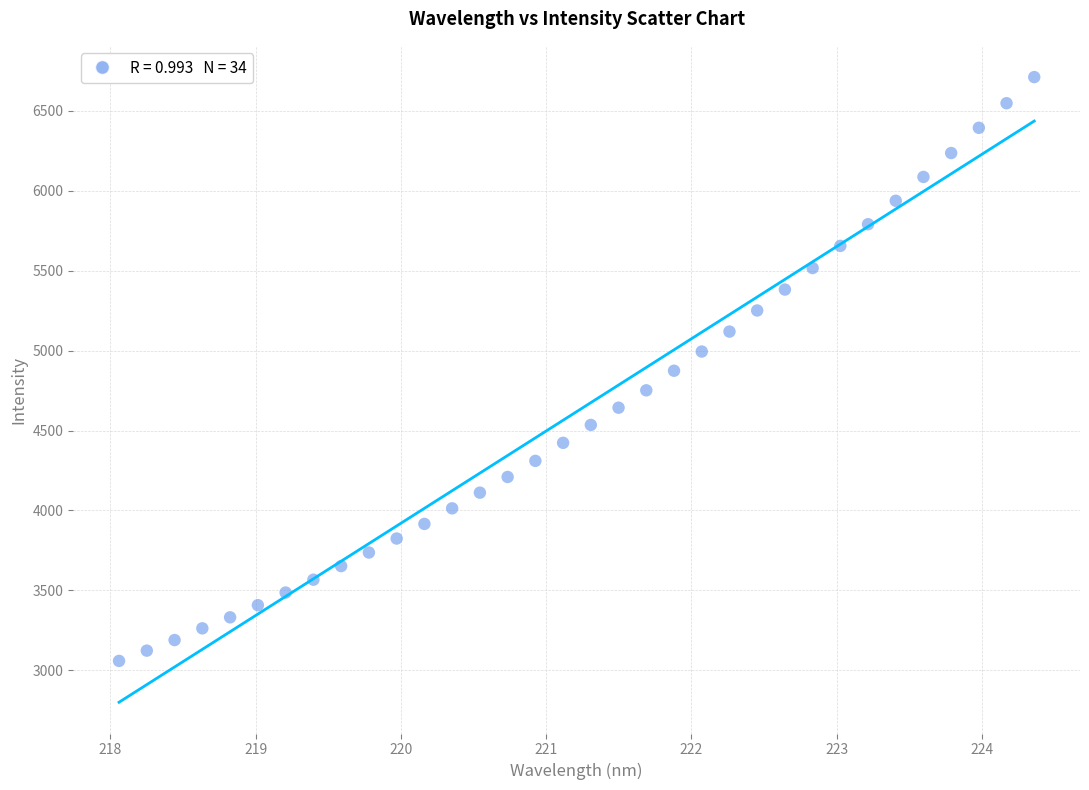

What is the range of X values (max minus min)?

6.3